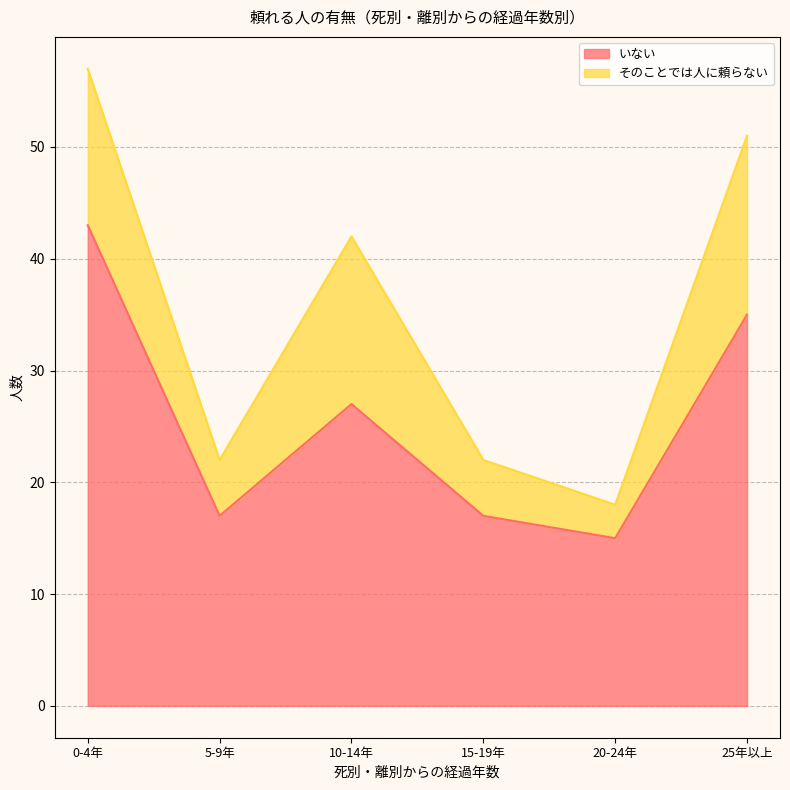

Reading left to right, what are all the values shown in this chart?

0-4年=43	5-9年=17	10-14年=27	15-19年=17	20-24年=15	25年以上=35